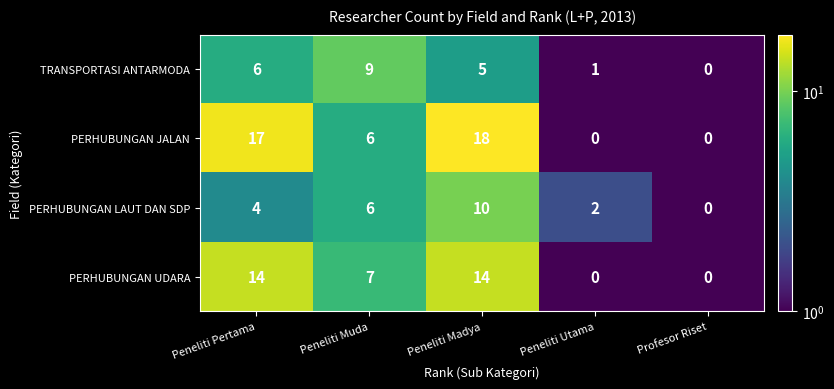

Which series has the largest range (max minus min)?

PERHUBUNGAN JALAN